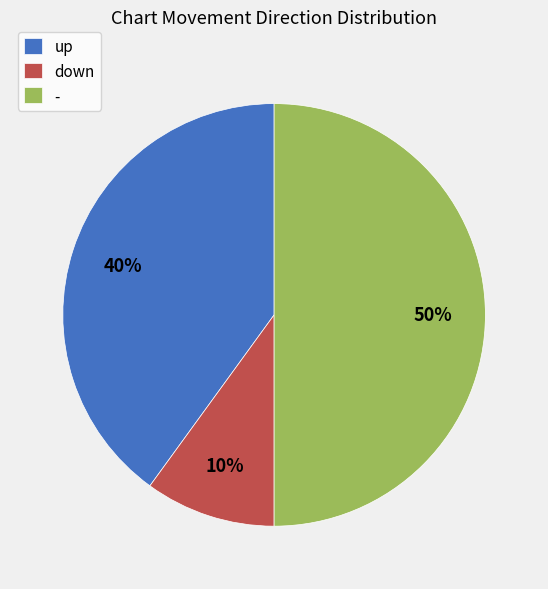

Which category has the smallest portion of the pie?

down